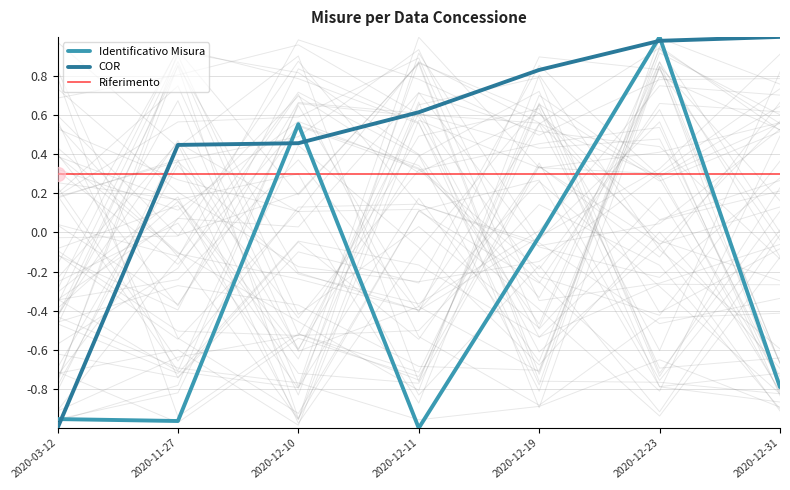

The Identificativo Misura series shows 1.0 at 2020-12-23. True or false?

True